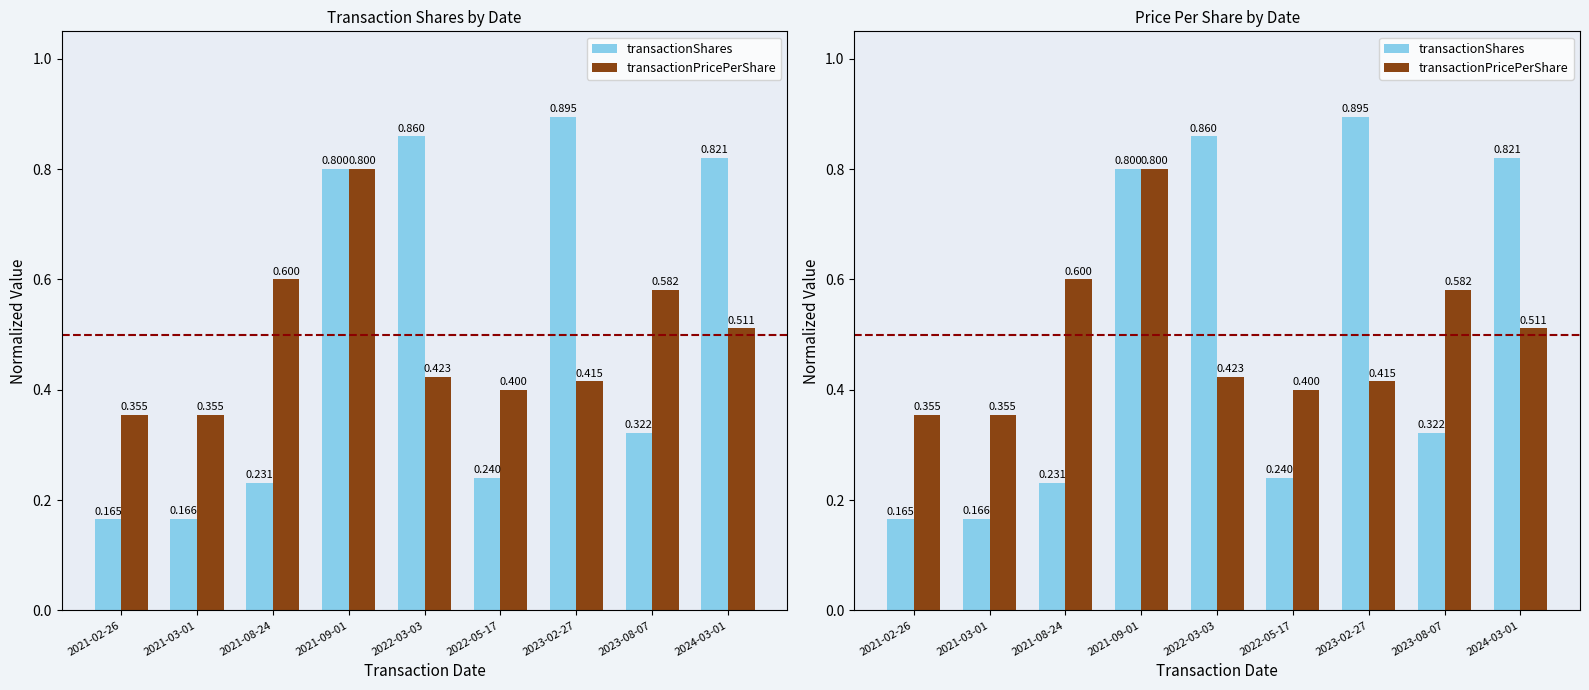

What is the difference between the highest and lowest values at 2022-05-17?

0.2